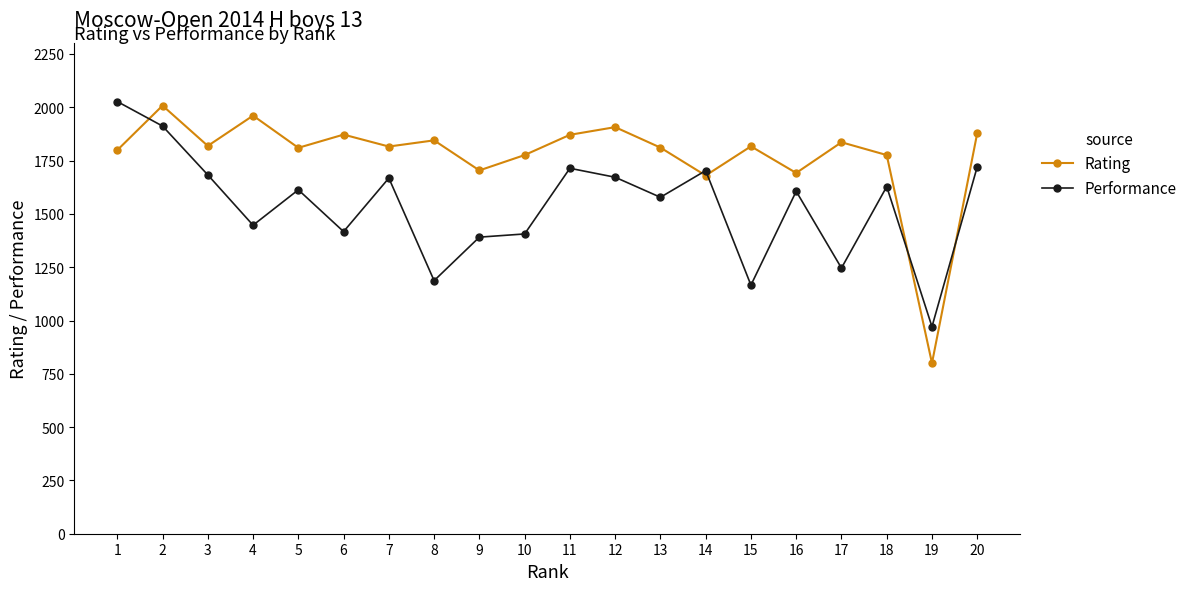

At which label does Rating first exceed 1817?

2